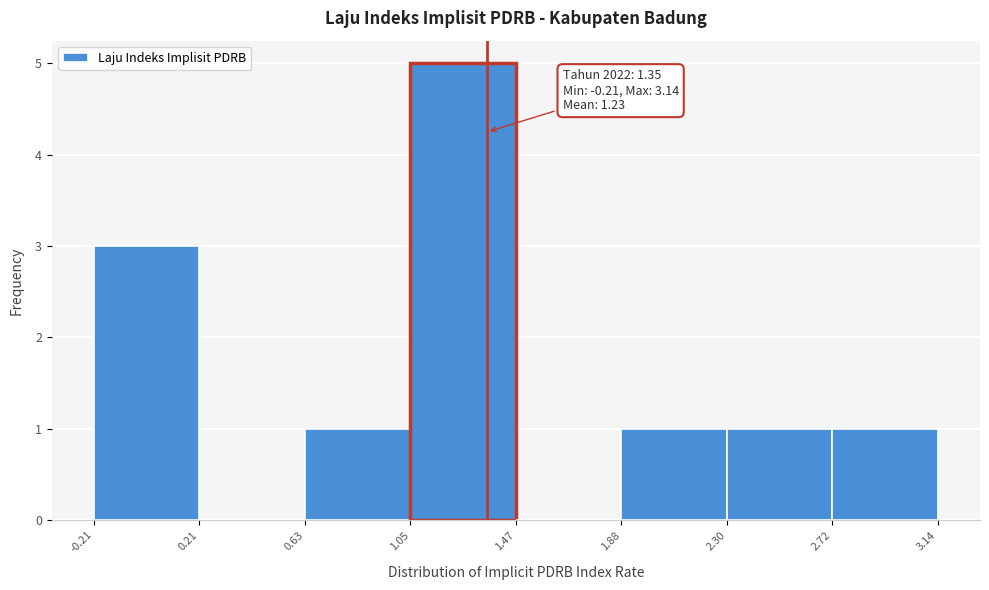

Which range on the x-axis has the tallest bar?

1.05 to 1.47